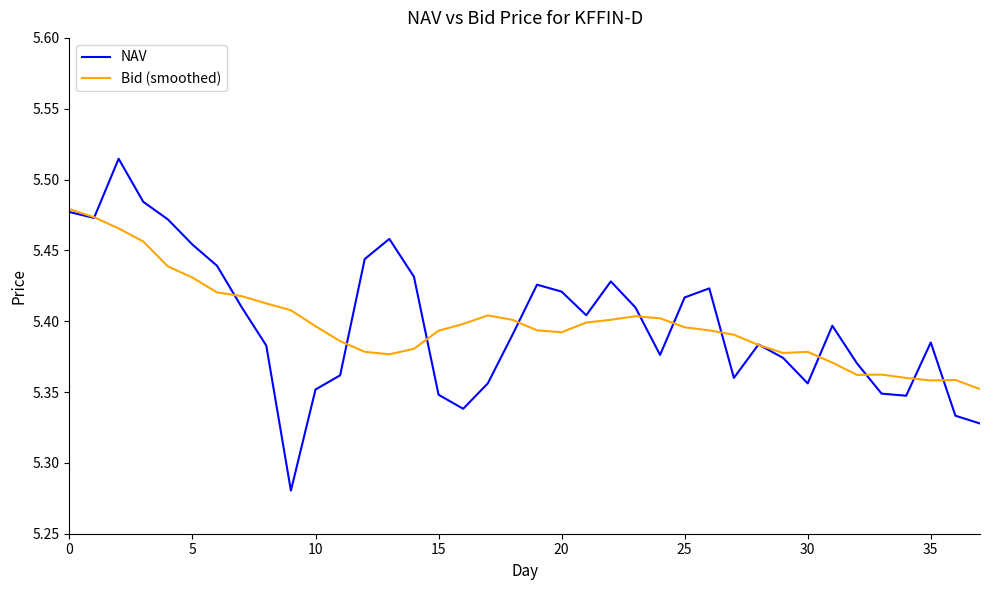

List the series in order of their peak value, highest first.

NAV, Bid (smoothed)